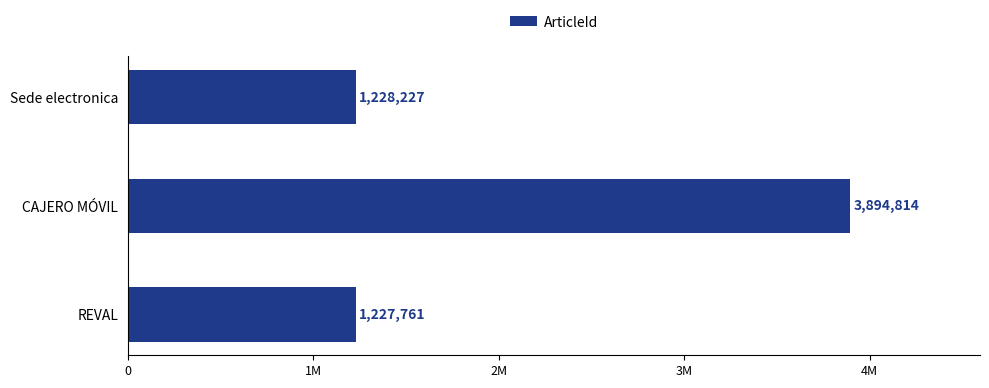

Rank the categories by value from highest to lowest.

CAJERO MÓVIL, Sede electronica, REVAL